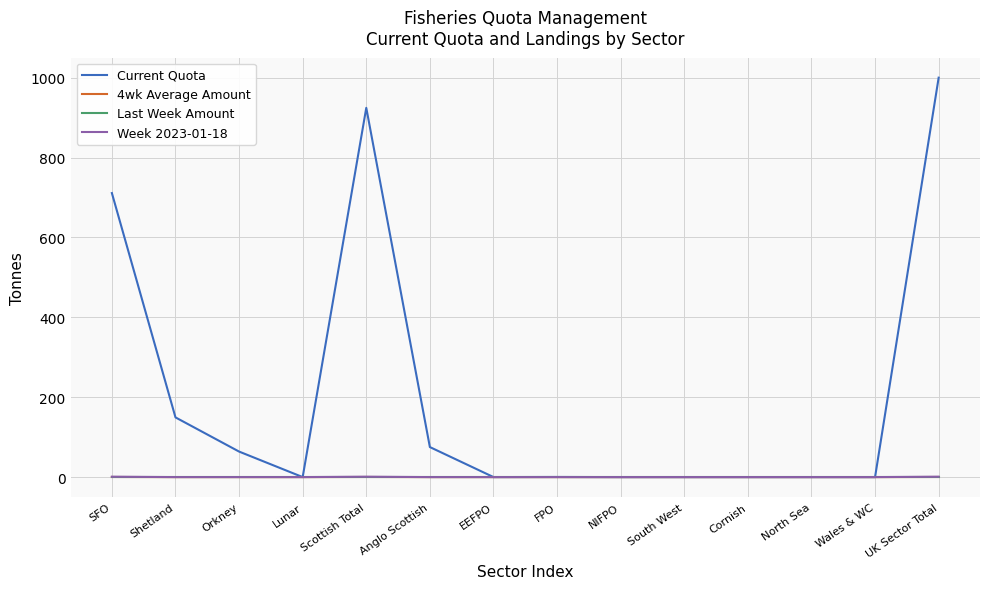

At which category does Current Quota reach its first local peak?

Scottish Total